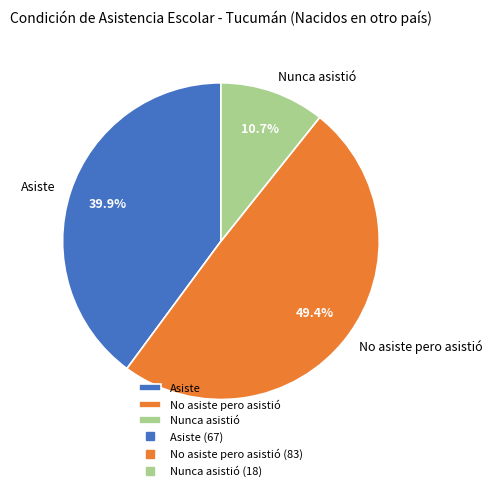

What percentage is the Nunca asistió slice, to the nearest percent?

11%